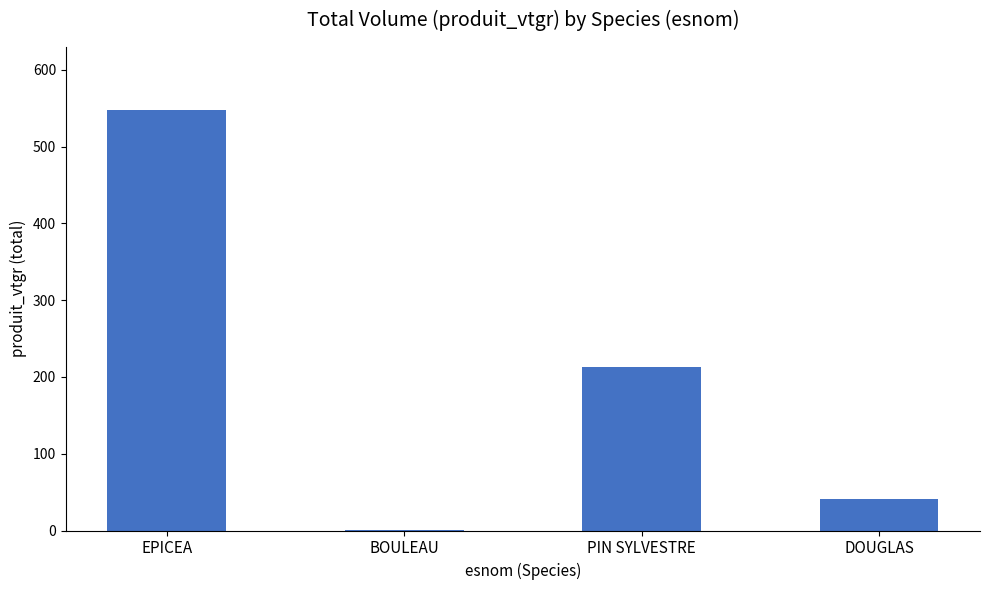

What is the average value?

200.5